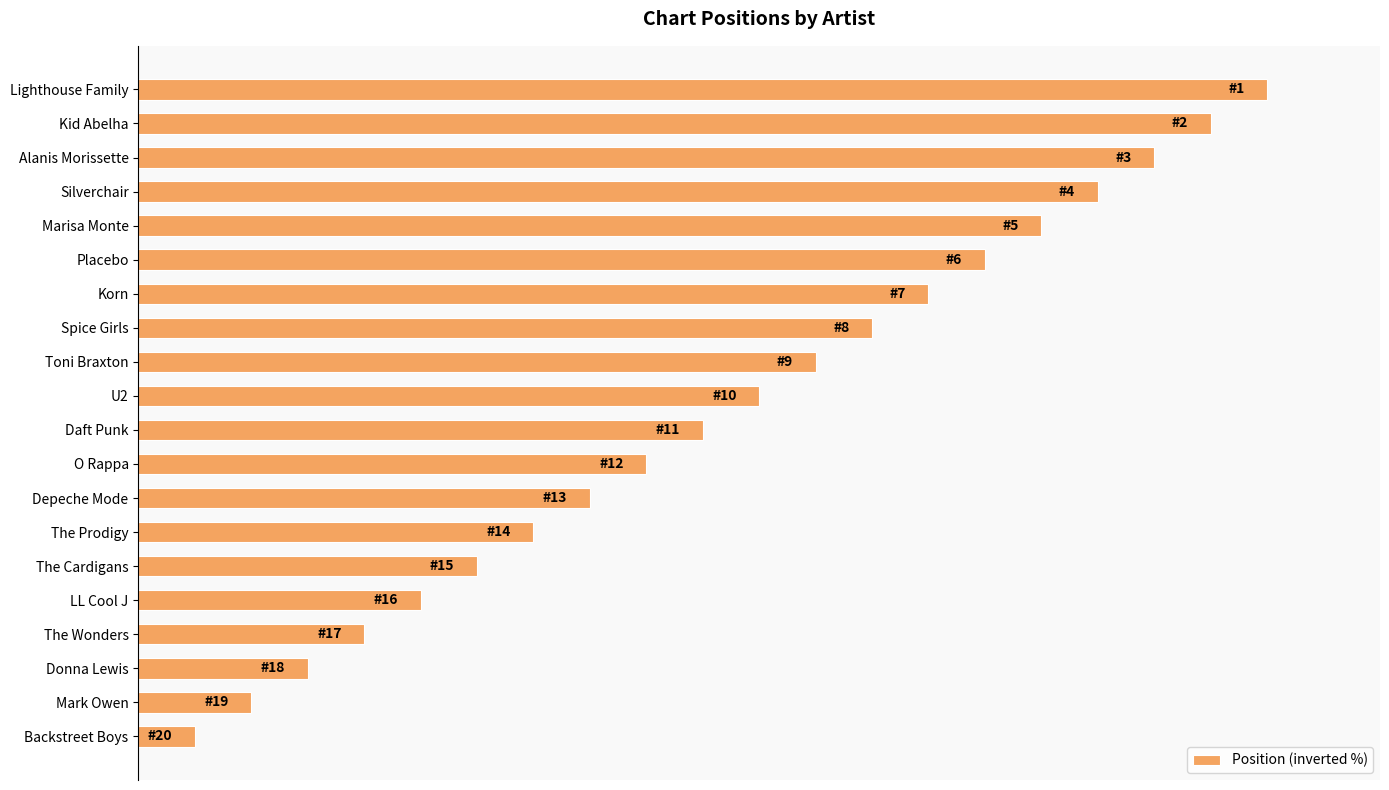

Does the chart contain any negative values?

No